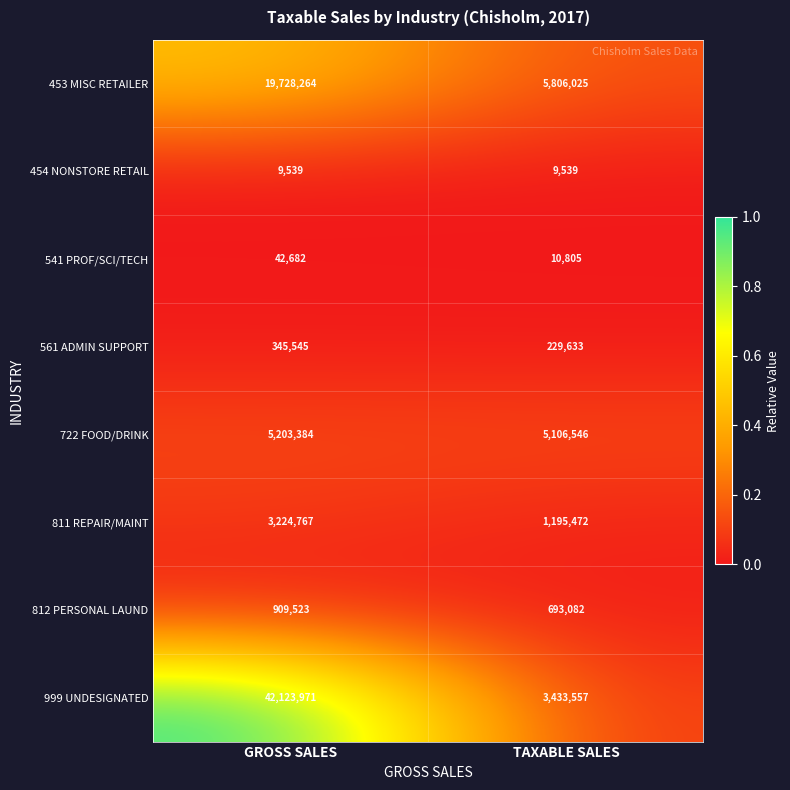

What is the difference between the maximum and minimum values in the 722 FOOD/DRINK series?

96838